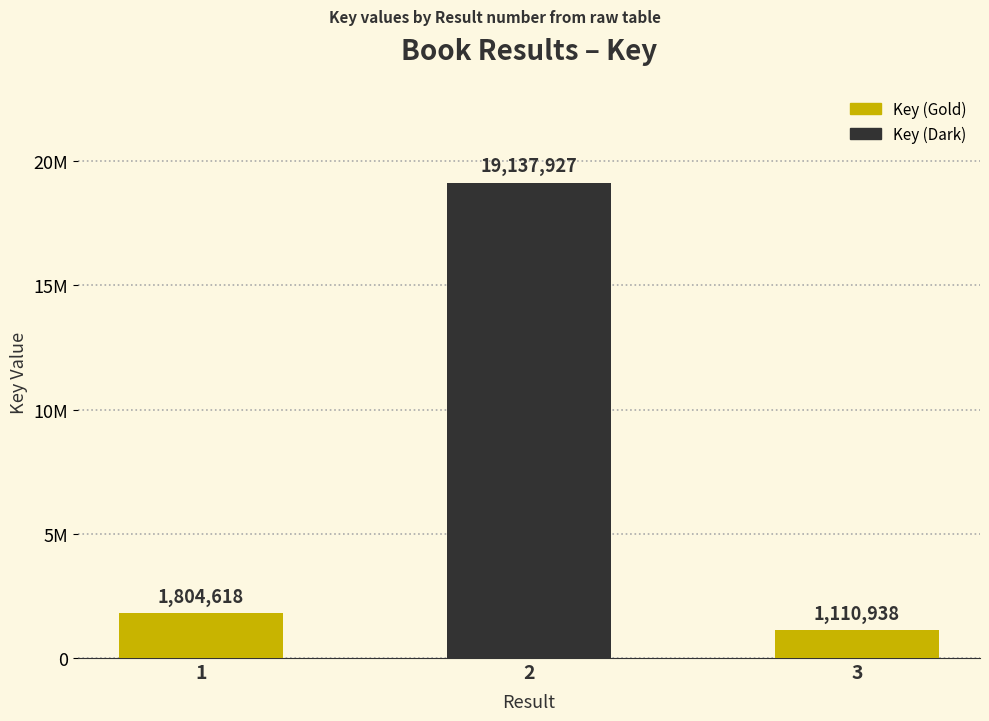

What is the value of the 3rd bar from the left?

1110938